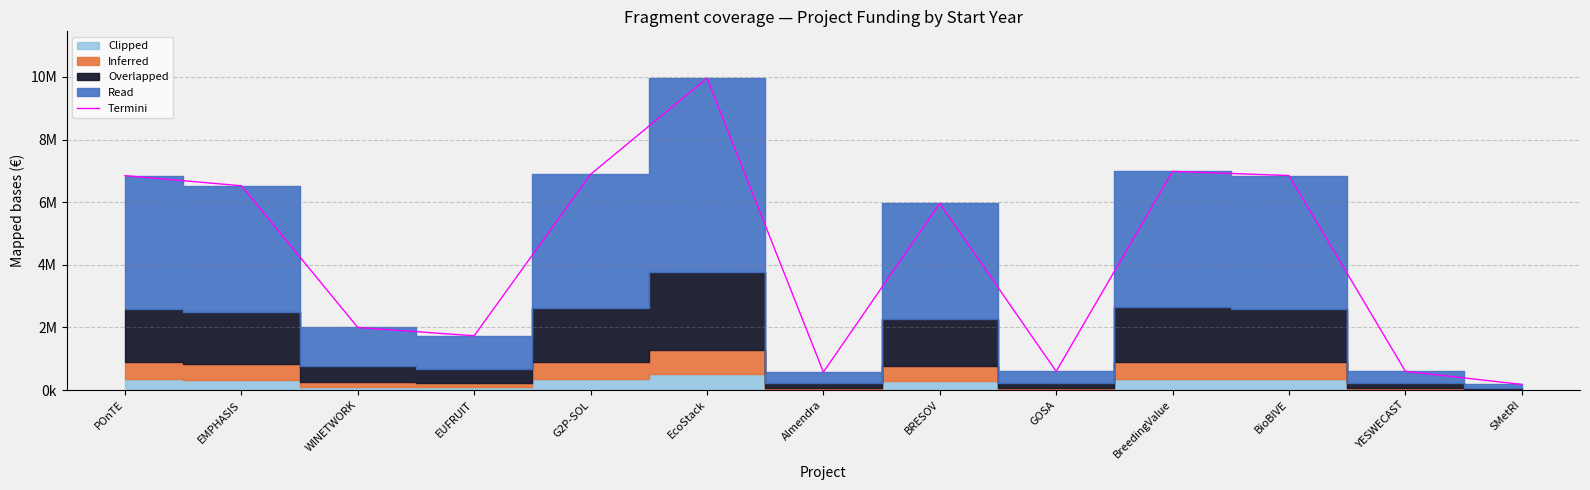

Is it true that the value at POnTE is 11437959?

False